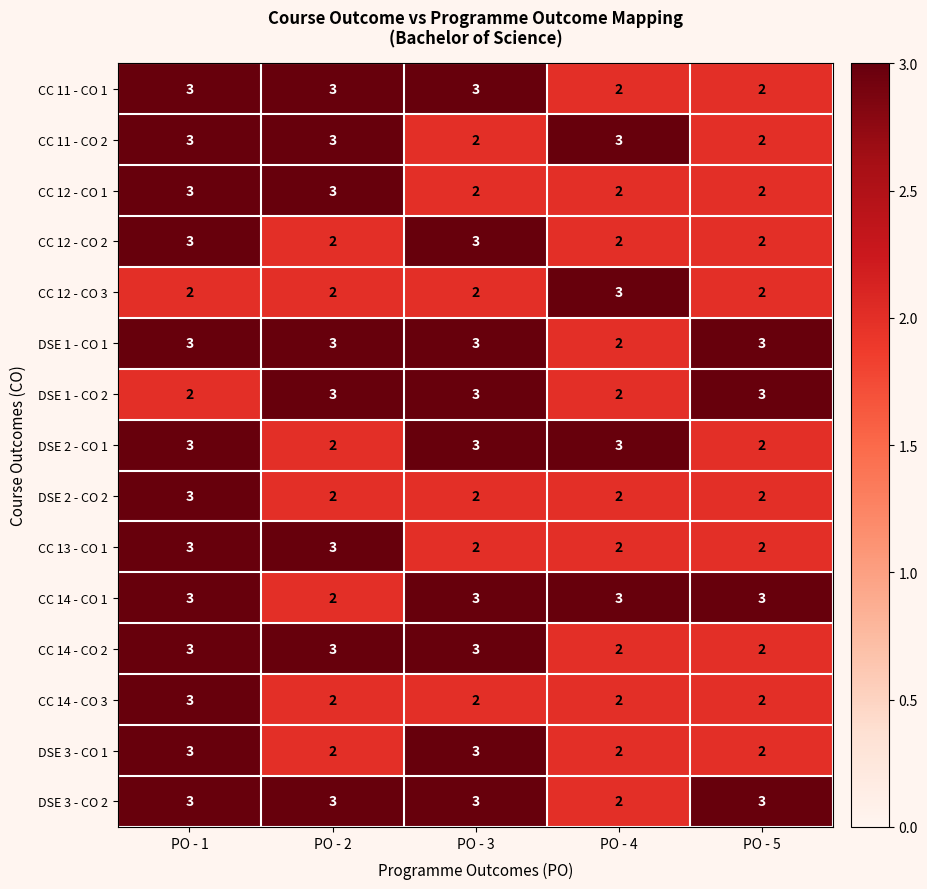

What is the difference between the highest and lowest values at PO - 5?

1